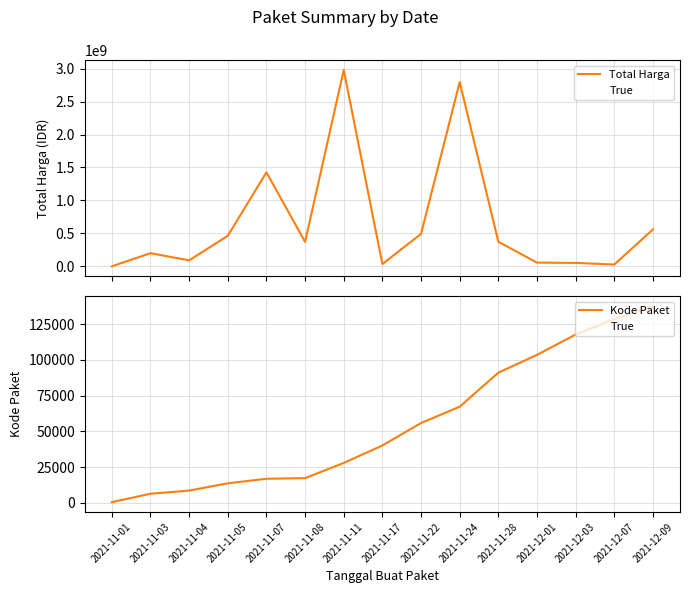

Rank the series by their maximum value, from highest to lowest.

Total Harga, True, Kode Paket